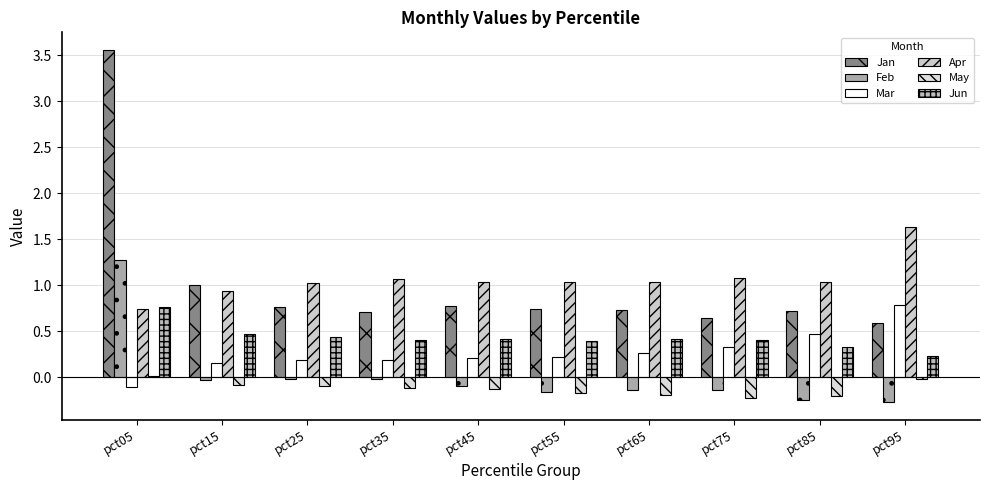

Are the bars horizontal?

No